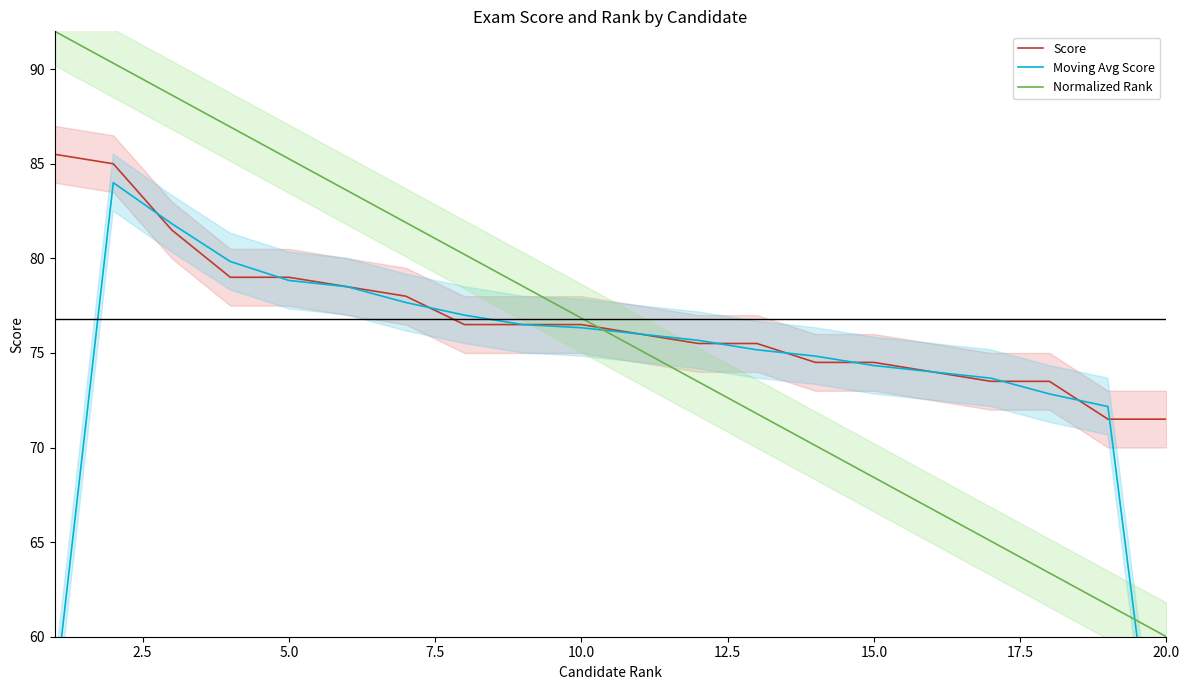

What is the smallest value displayed?

47.7